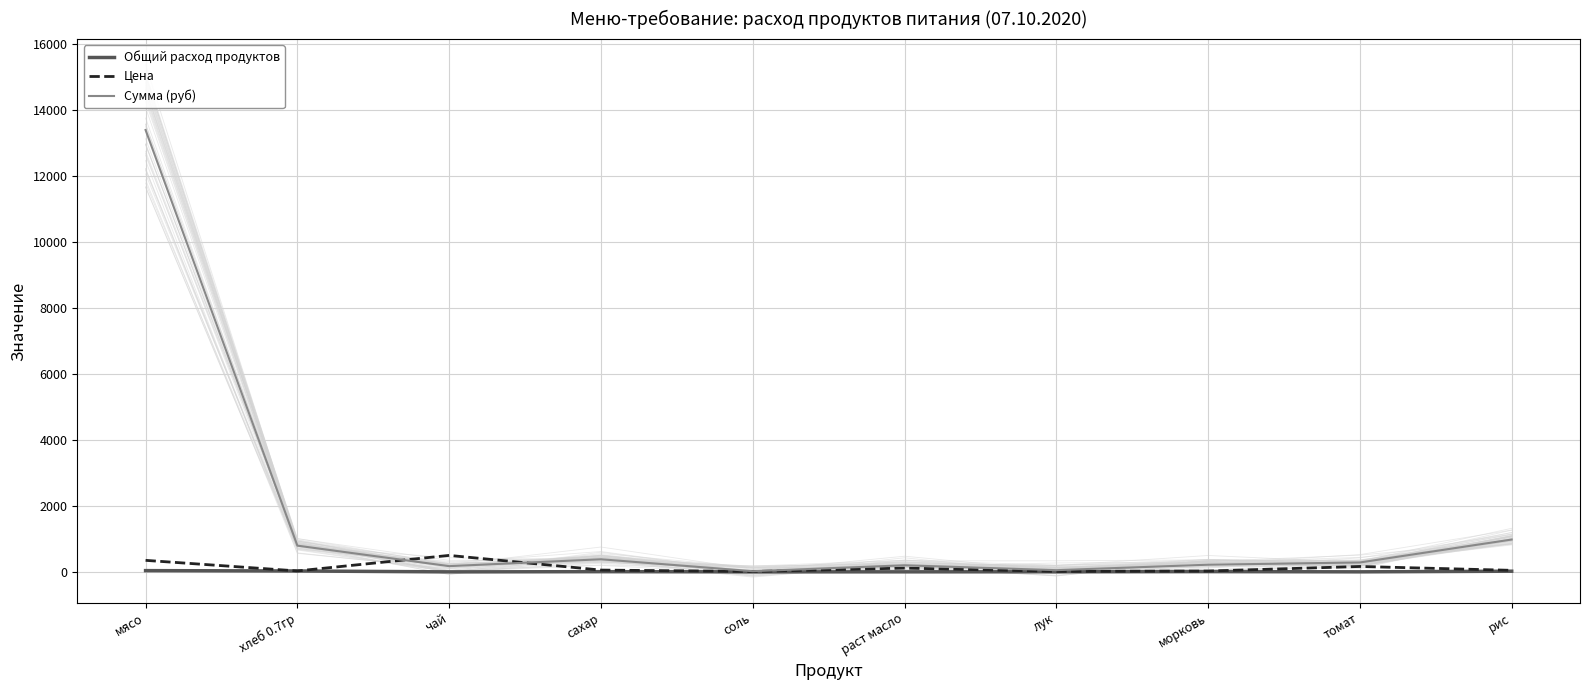

What is the difference between the second highest and minimum values in the Общий расход продуктов series?

27.5